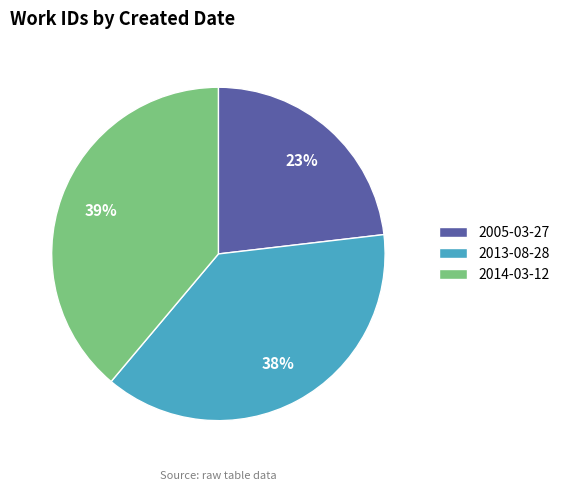

Between 2013-08-28 and 2005-03-27, which is larger?

2013-08-28